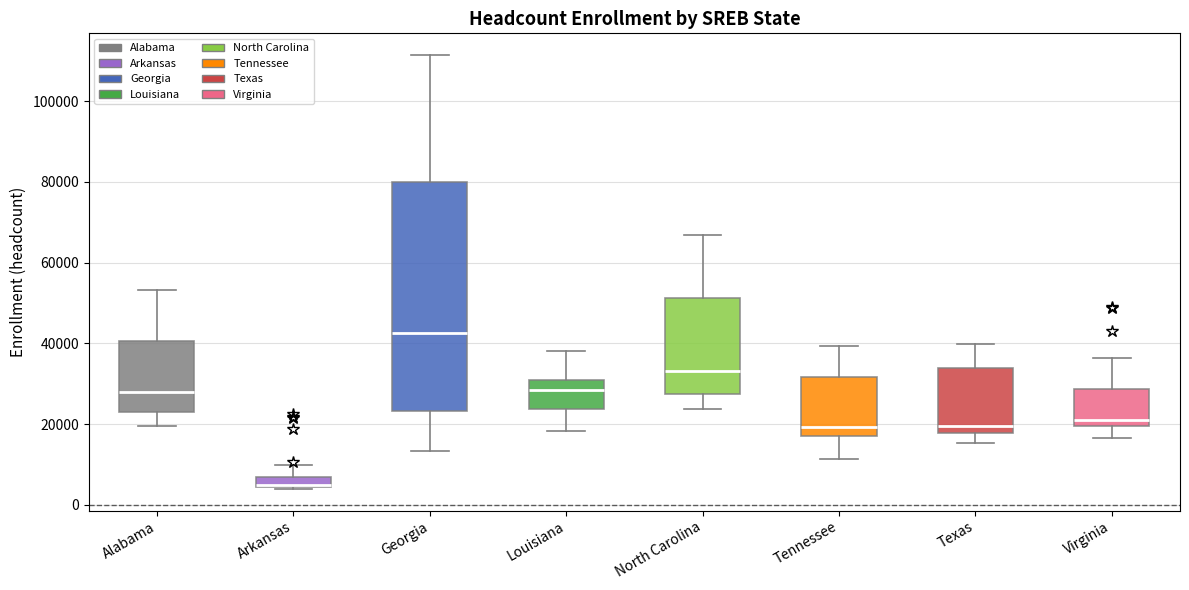

Where does the upper whisker of the box for Virginia end on the y-axis? The values are not printed on the chart, so give them approximately, as read against the axis.

36000